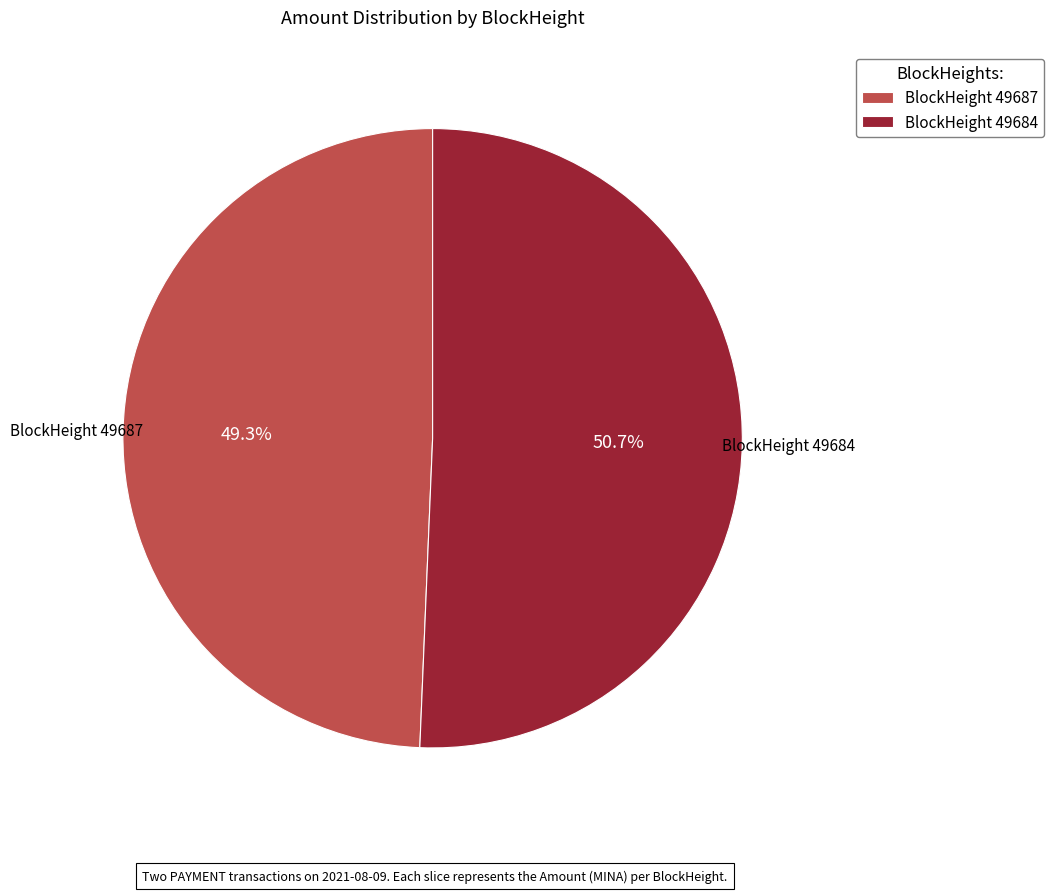

Count the number of slices in the pie.

2